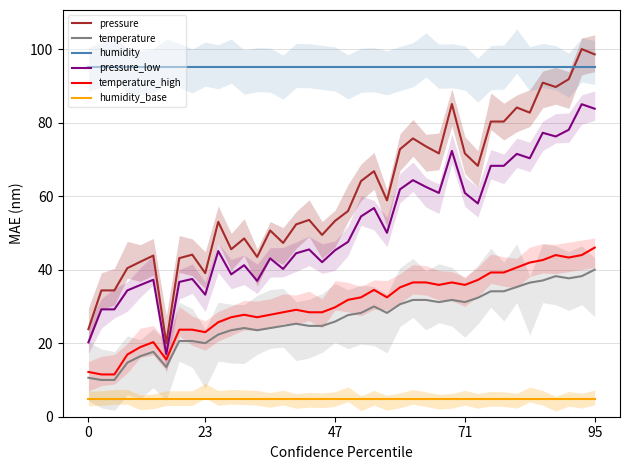

True or false: pressure has a value of 14.2 at 8.

False